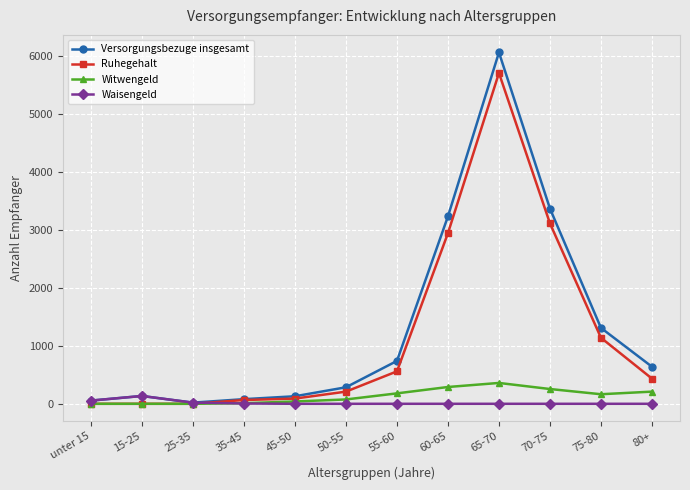

List the series in order of their peak value, lowest first.

Waisengeld, Witwengeld, Ruhegehalt, Versorgungsbezuge insgesamt